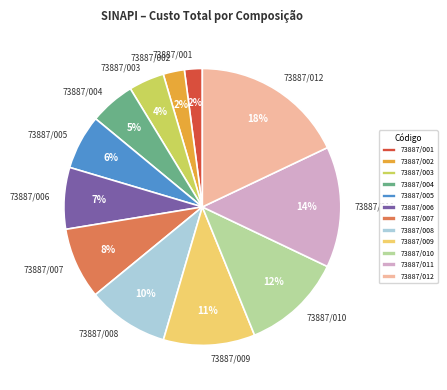

True or false: 73887/005 accounts for 6% of the total.

True